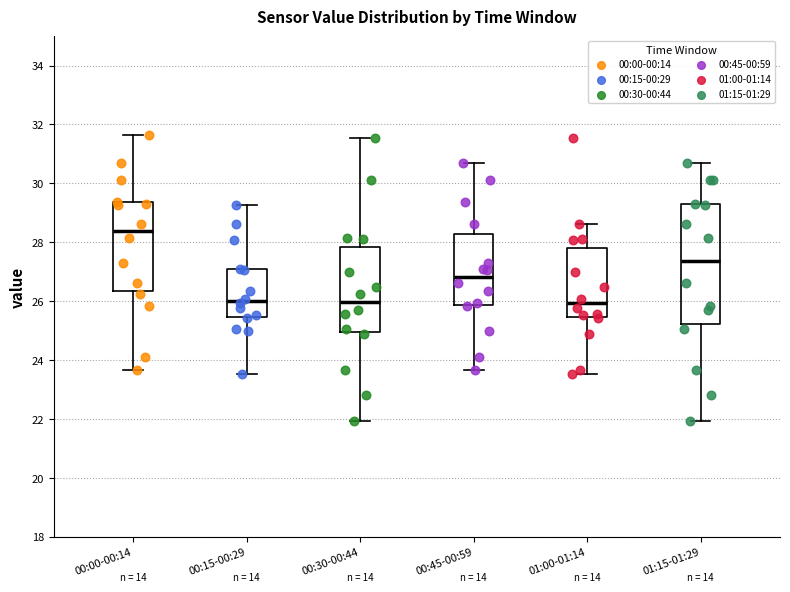

Where does the median line of the box for 01:15-01:29 sit on the y-axis? The values are not printed on the chart, so give them approximately, as read against the axis.

27.4